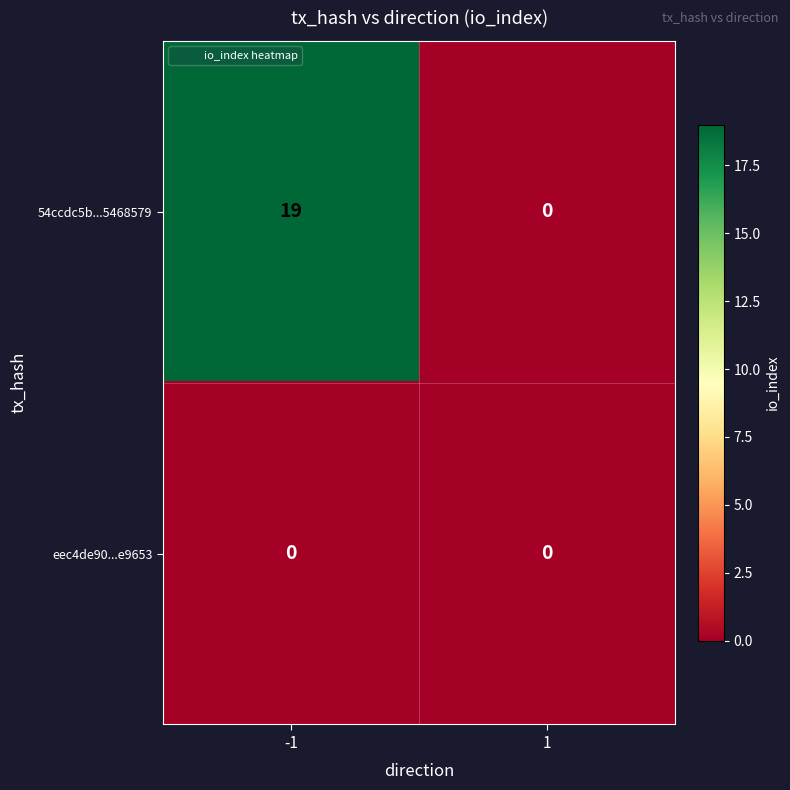

Which series changed the most between -1 and 1?

54ccdc5b...5468579